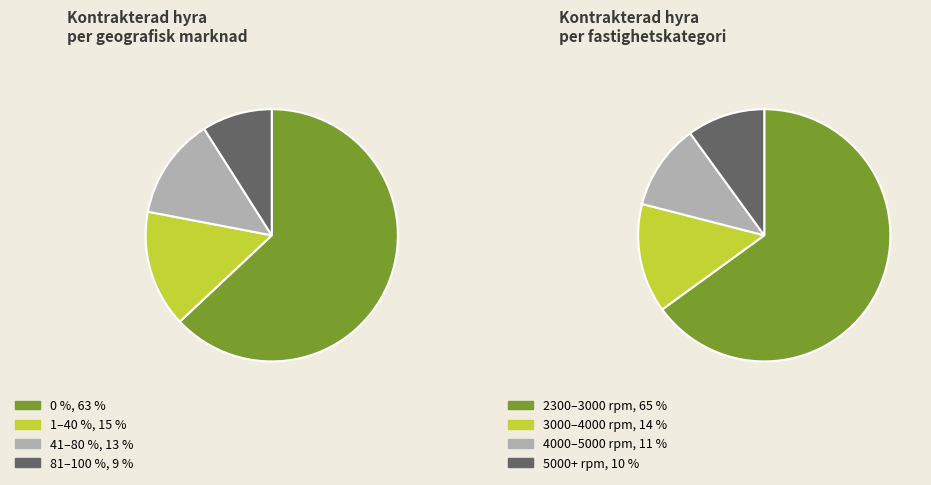

Is it true that 100 is 33% of the pie?

False